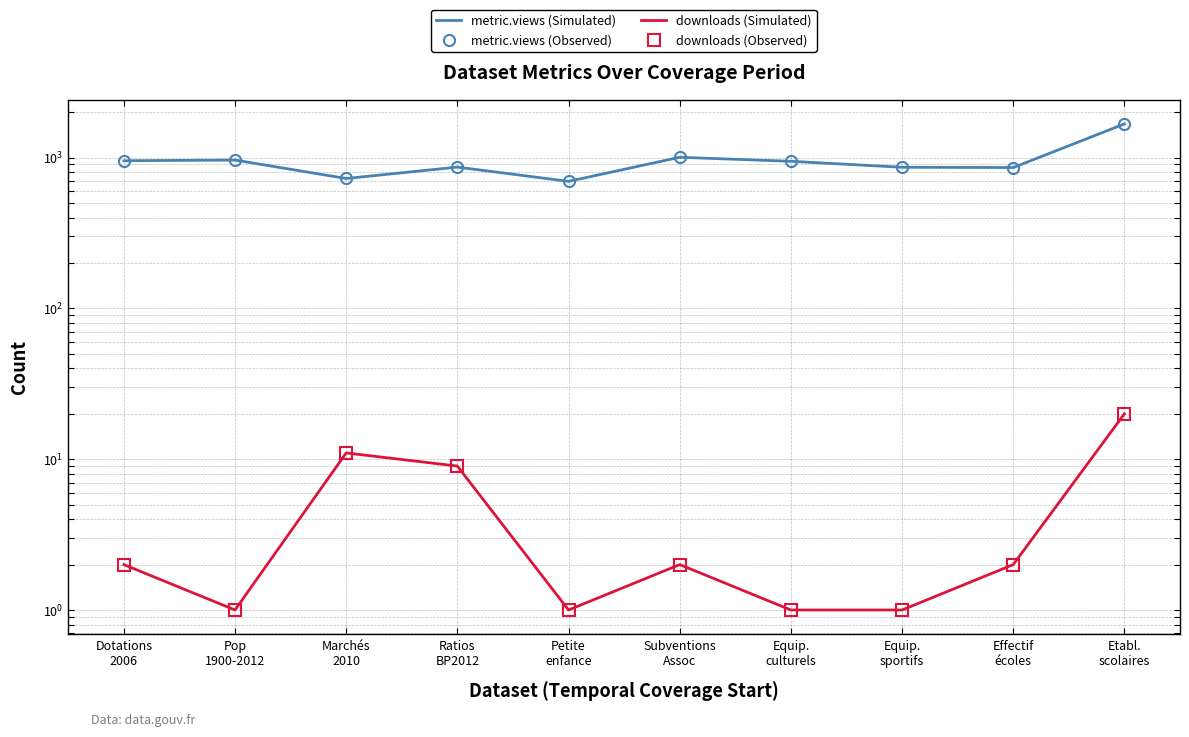

What is the value of the downloads (Simulated) point at the 5th from the left?

1